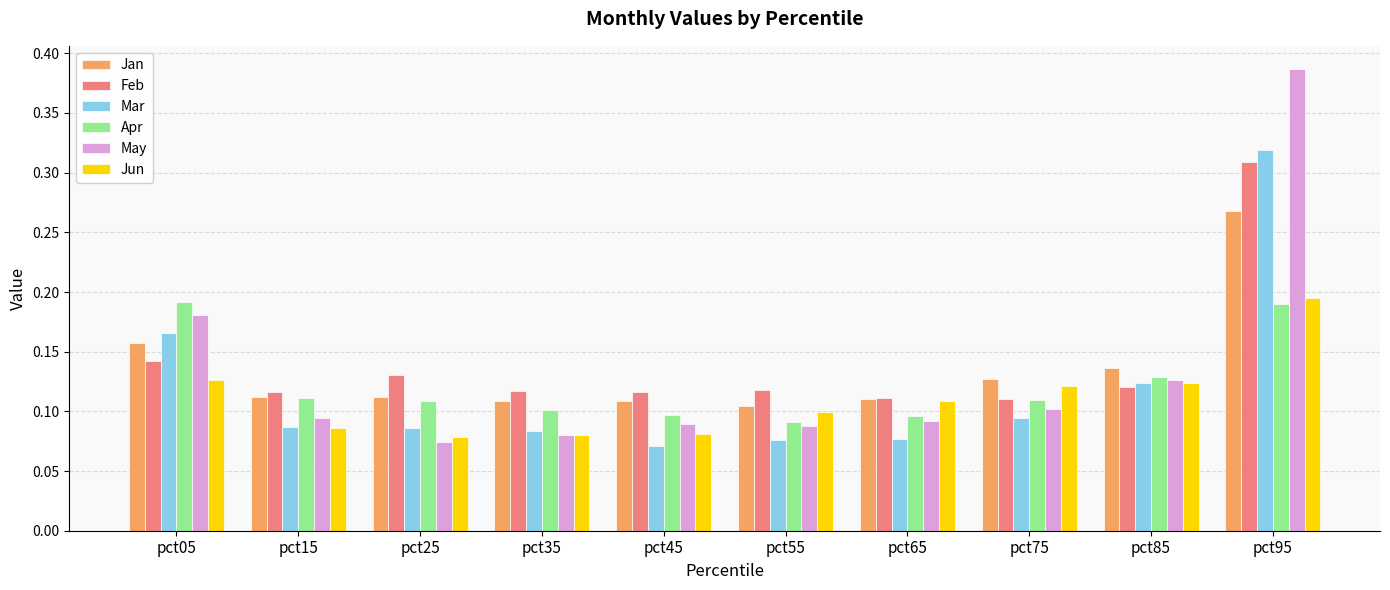

How many bars are there in each group?

6